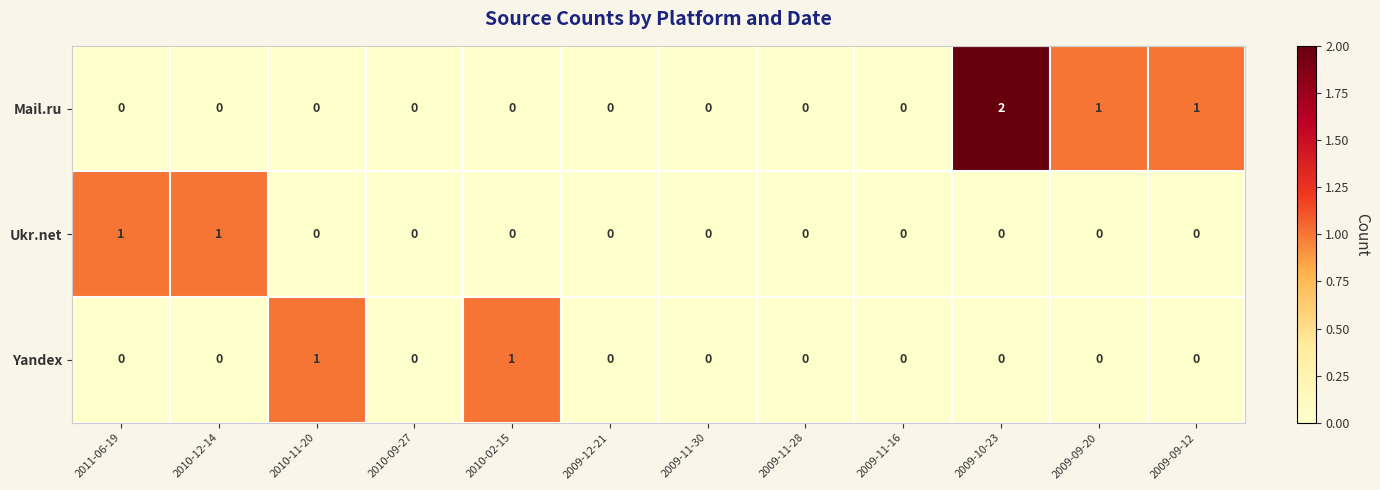

The value of Yandex at 2010-12-14 is 0. True or false?

True